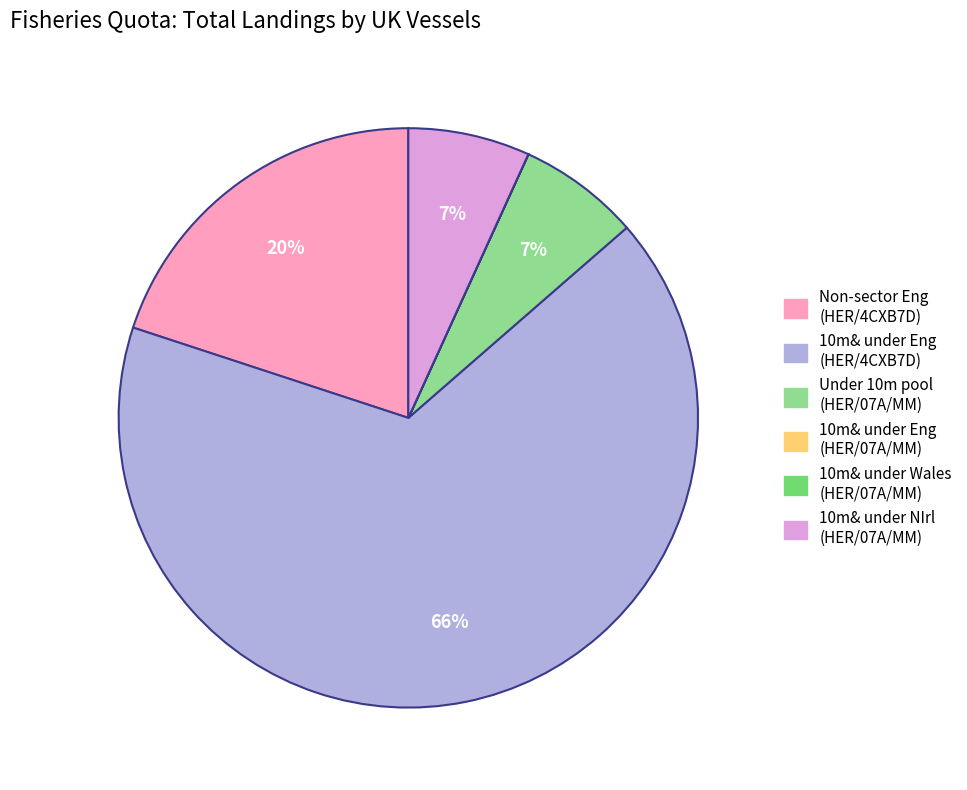

Does any single category account for the majority?

Yes